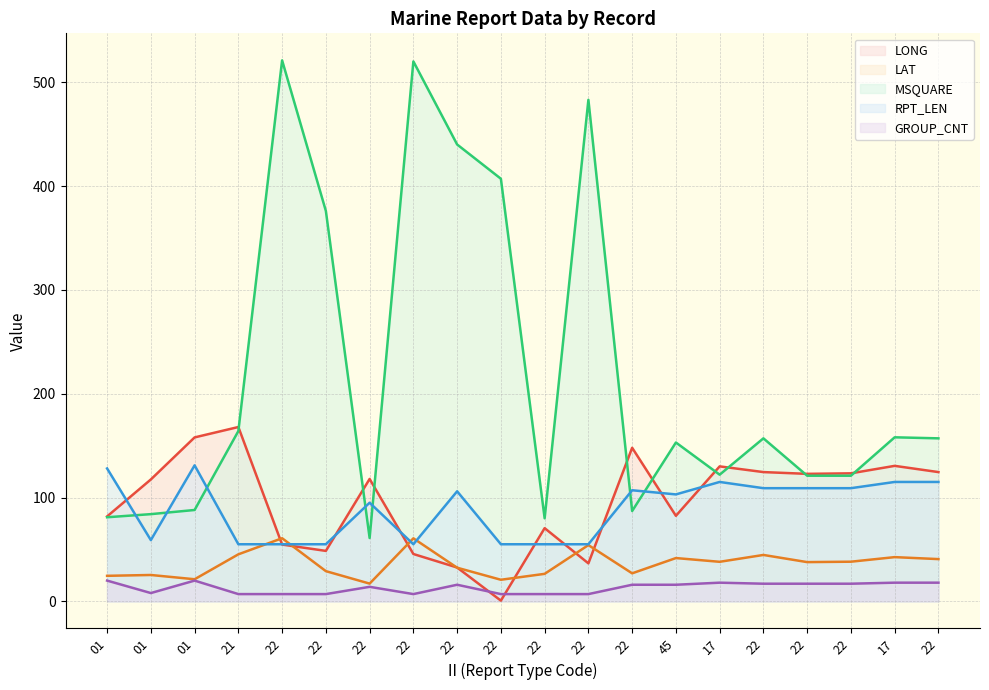

What is the value of the MSQUARE point at the 5th from the left?

521.0